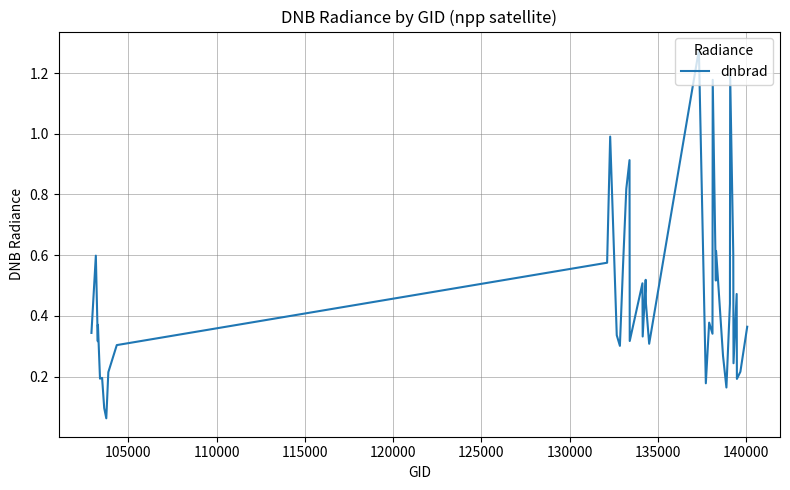

What is the maximum value shown in the chart?

1.3